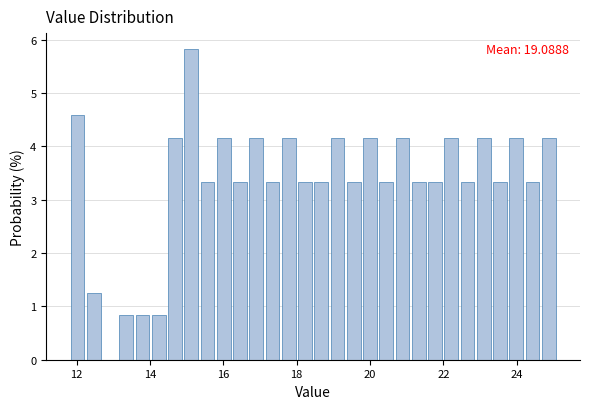

Around what value on the x-axis is the tallest bar? Give the approximate position of its centre, as read against the axis.

15.2